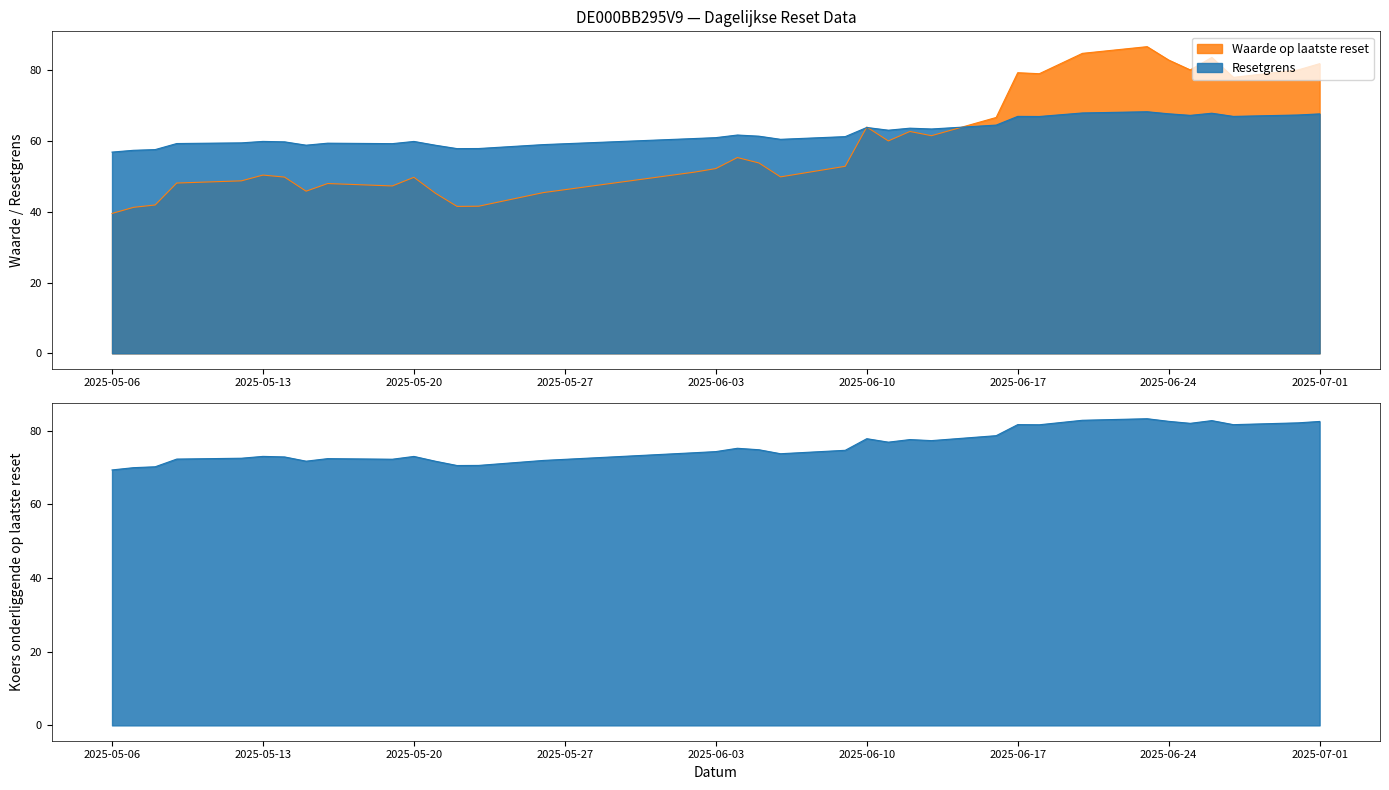

Which category has the highest value in the Waarde op laatste reset series?

2025-06-23